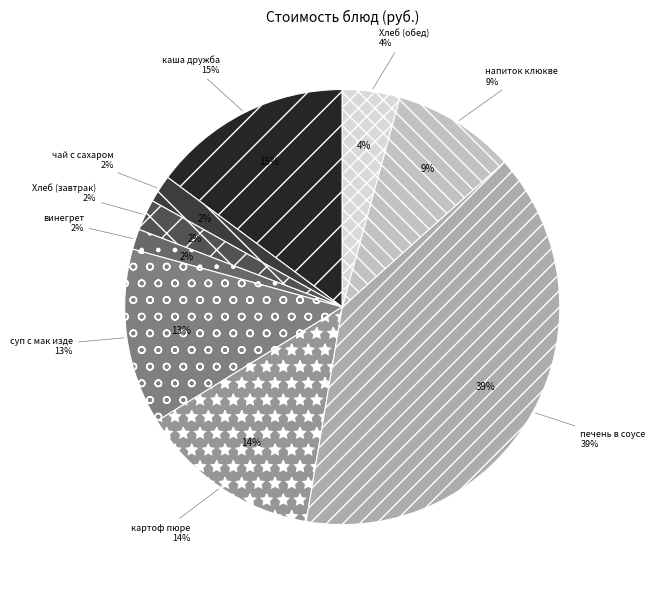

Does any single category account for the majority?

No